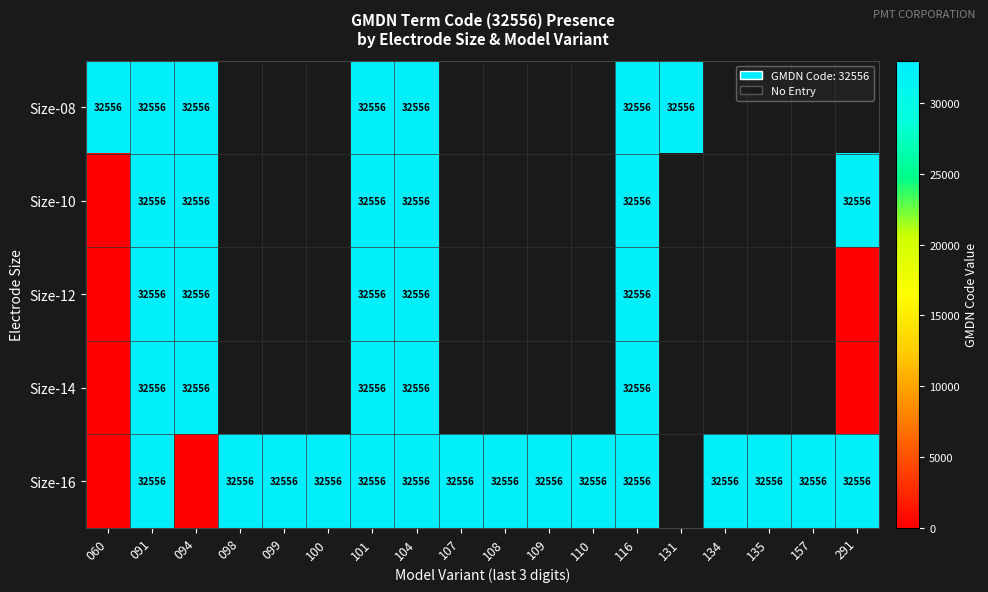

What is the sum of the Size-08 values at 060 and 116?

65112